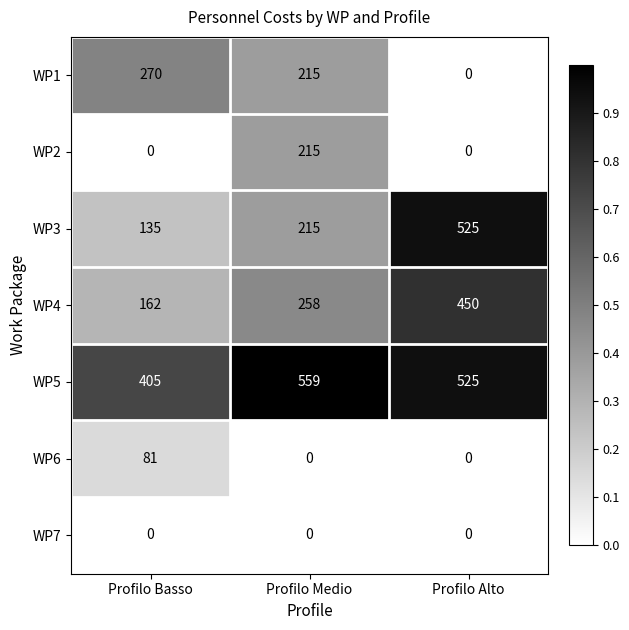

What is the difference between the maximum and second lowest values in the WP2 series?

215